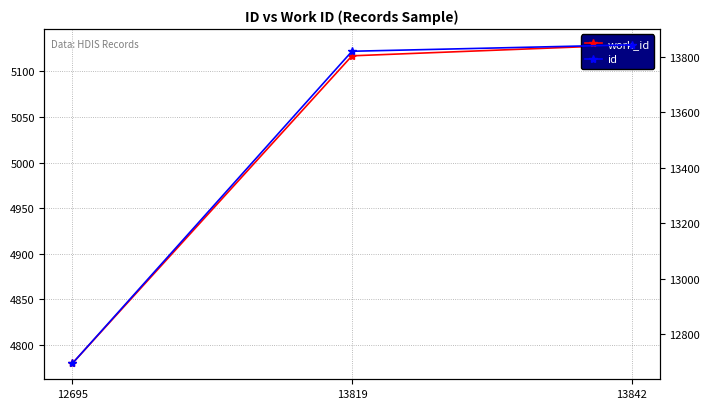

What is the value of the id point at the 1st from the left?

12695